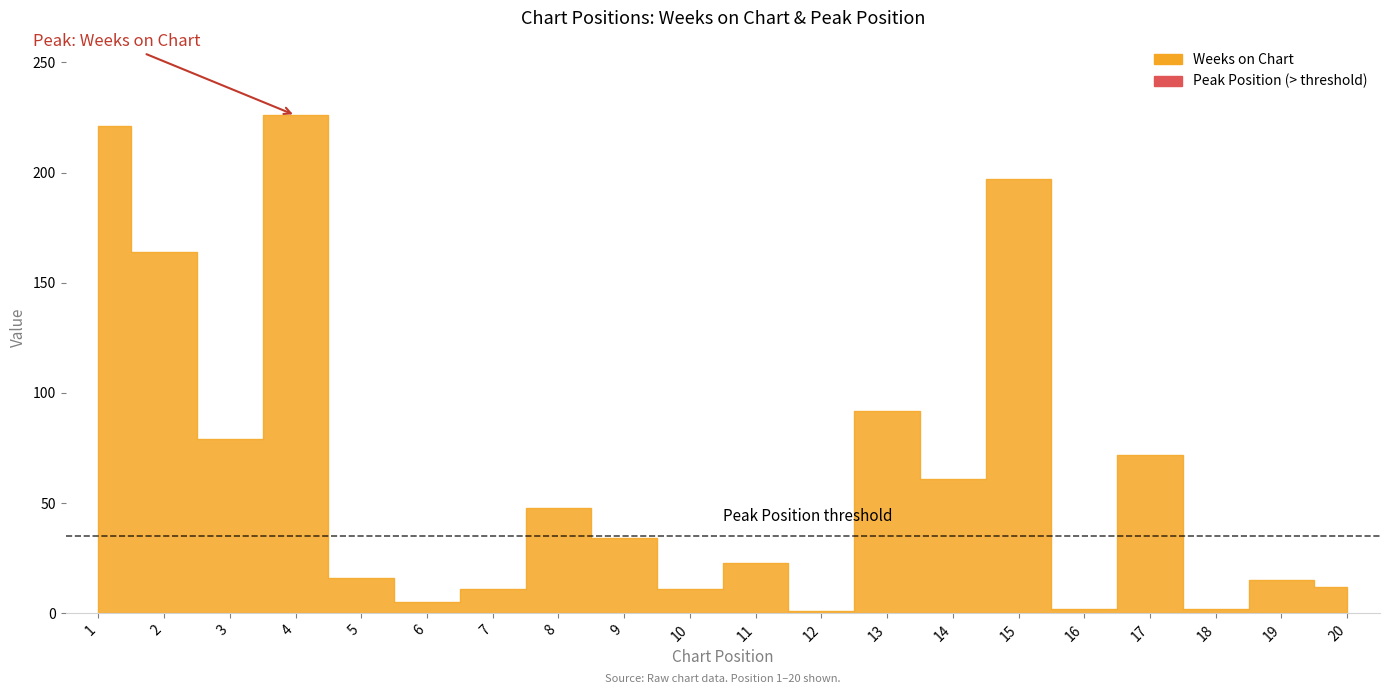

True or false: Weeks on Chart has a value of 226 at 4.

True